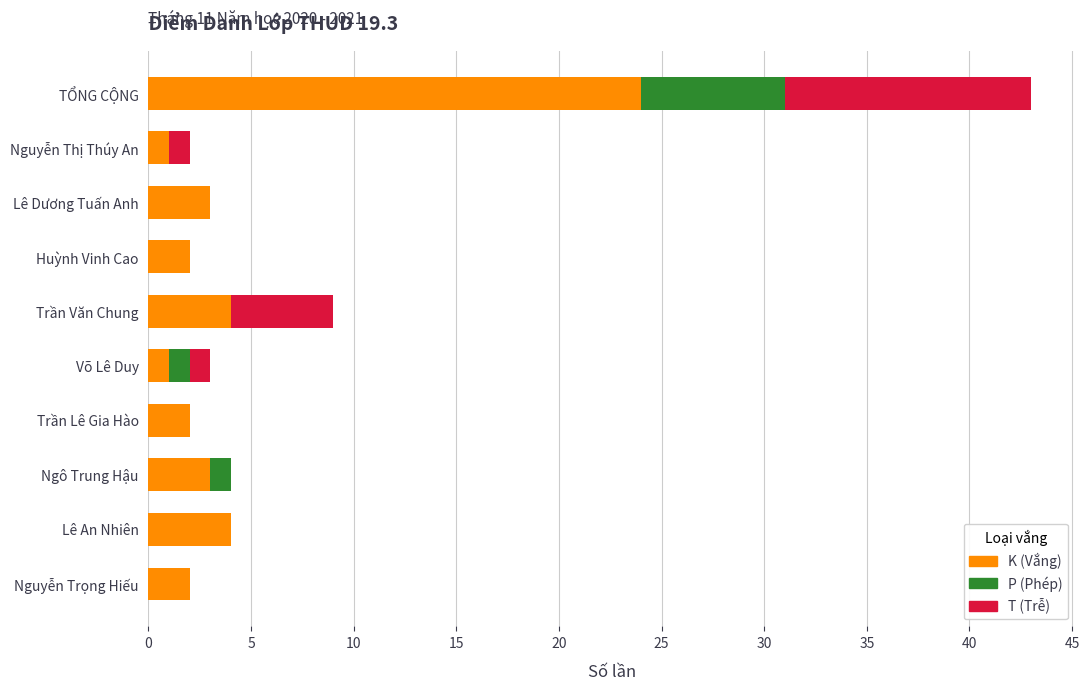

What is the total value across all series at TỔNG CỘNG?

43